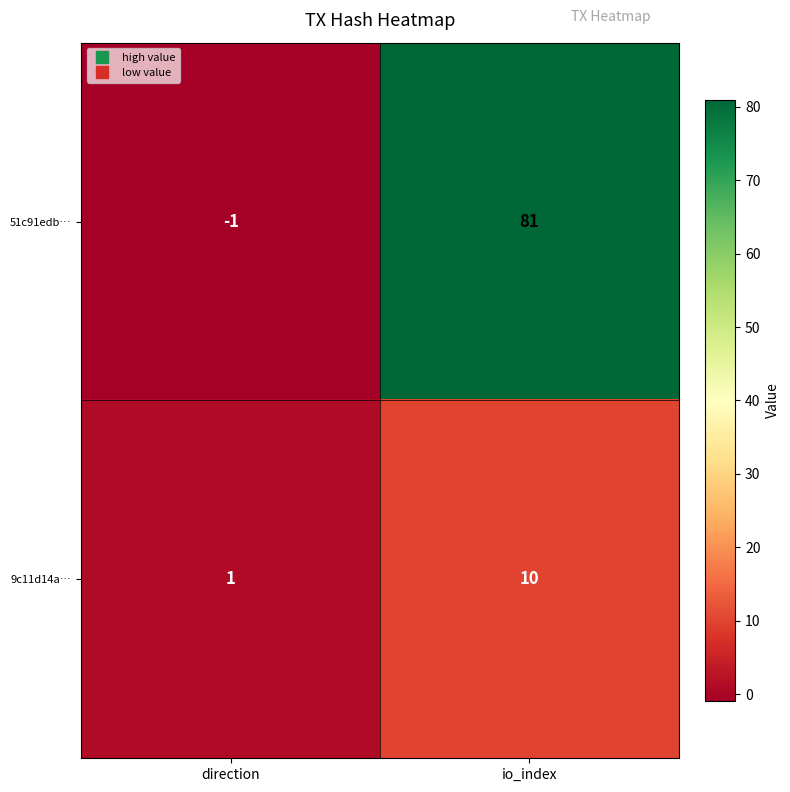

What is the difference between the highest and lowest values at io_index?

71